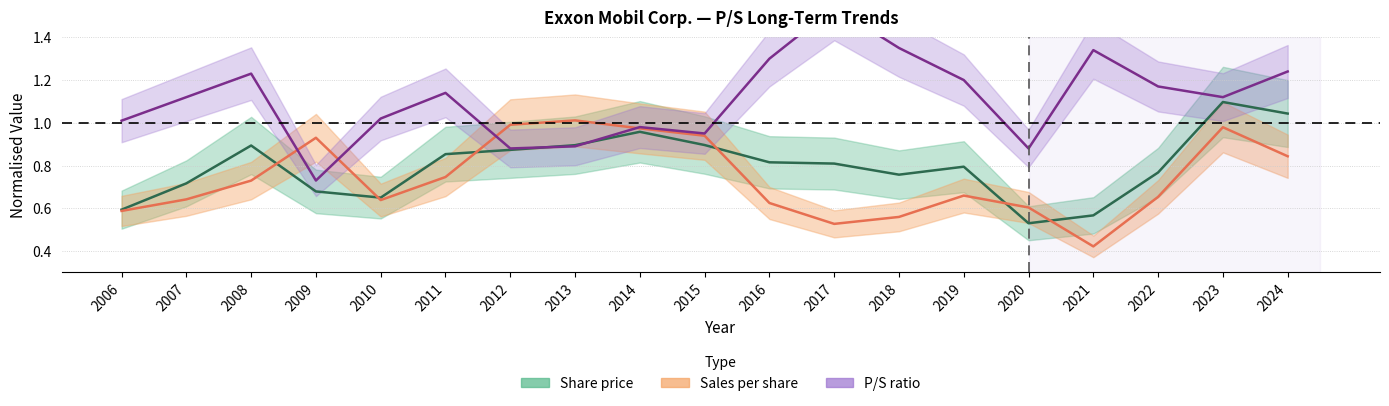

What is the approximate value of P/S at 2010?

1.0